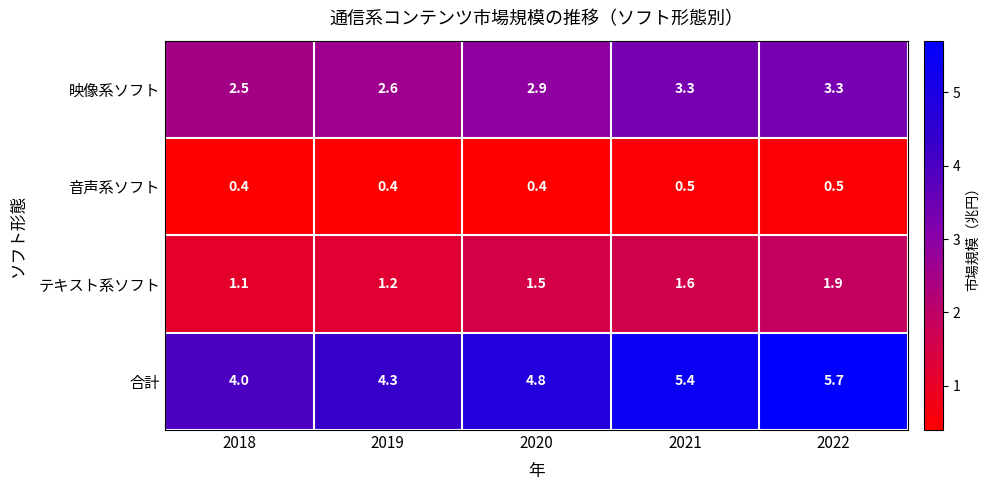

Which series has the largest range (max minus min)?

合計